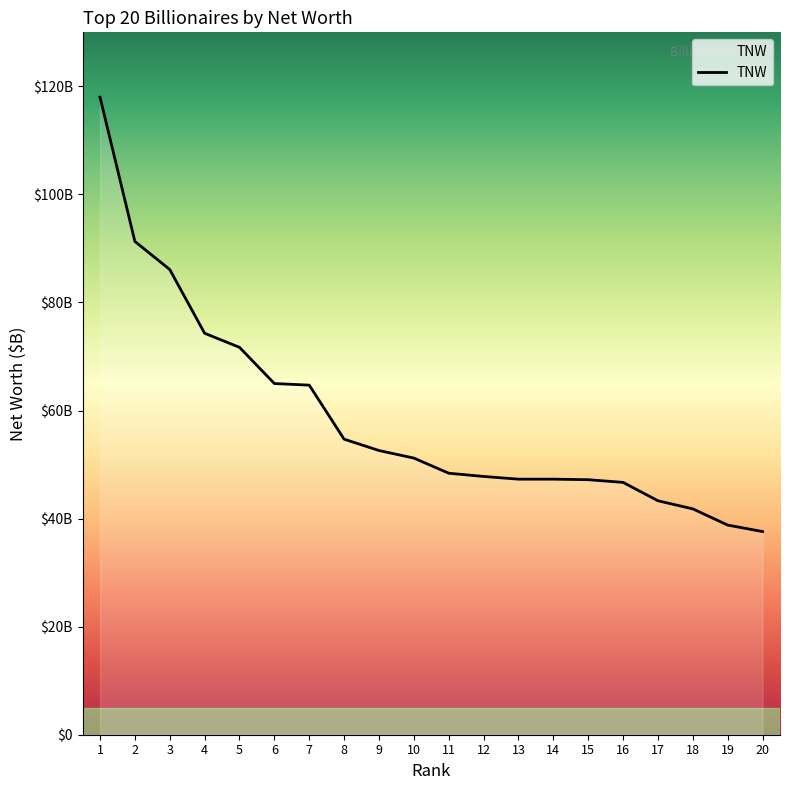

Which label corresponds to the largest value in the chart?

1